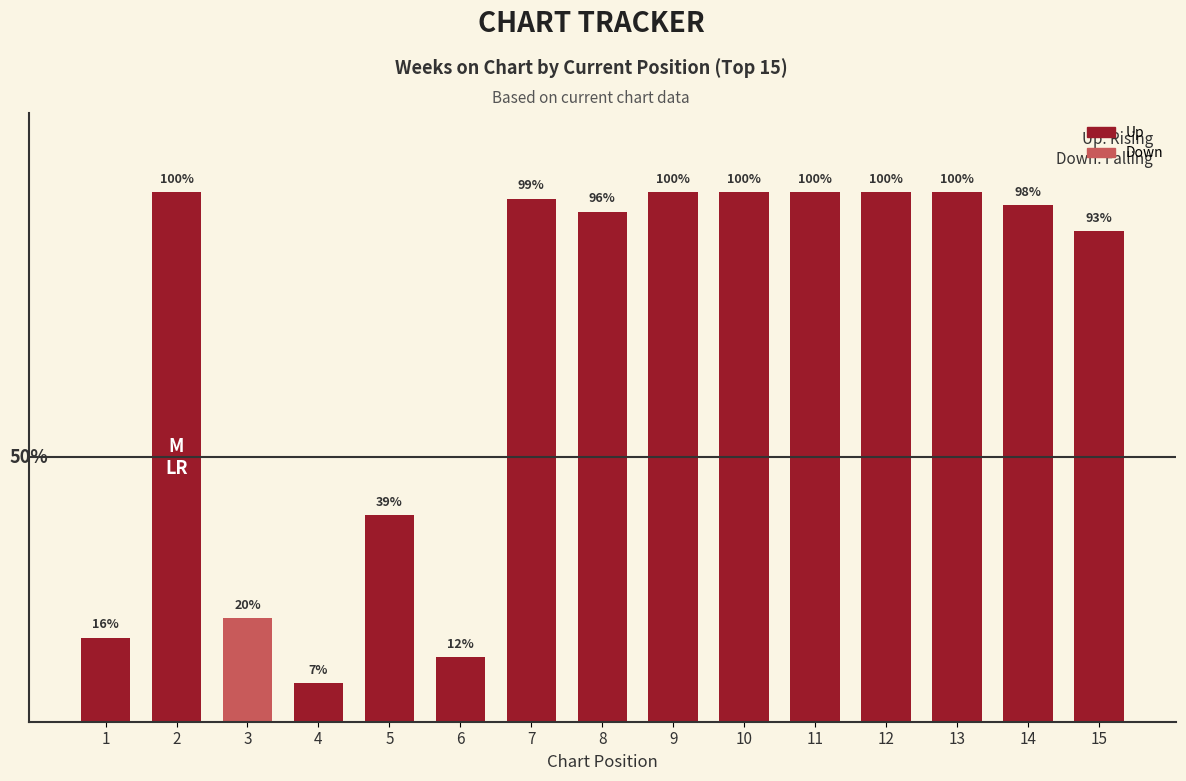

Reading left to right, what are all the values shown in this chart?

13	82	16	6	32	10	81	79	82	82	82	82	82	80	76